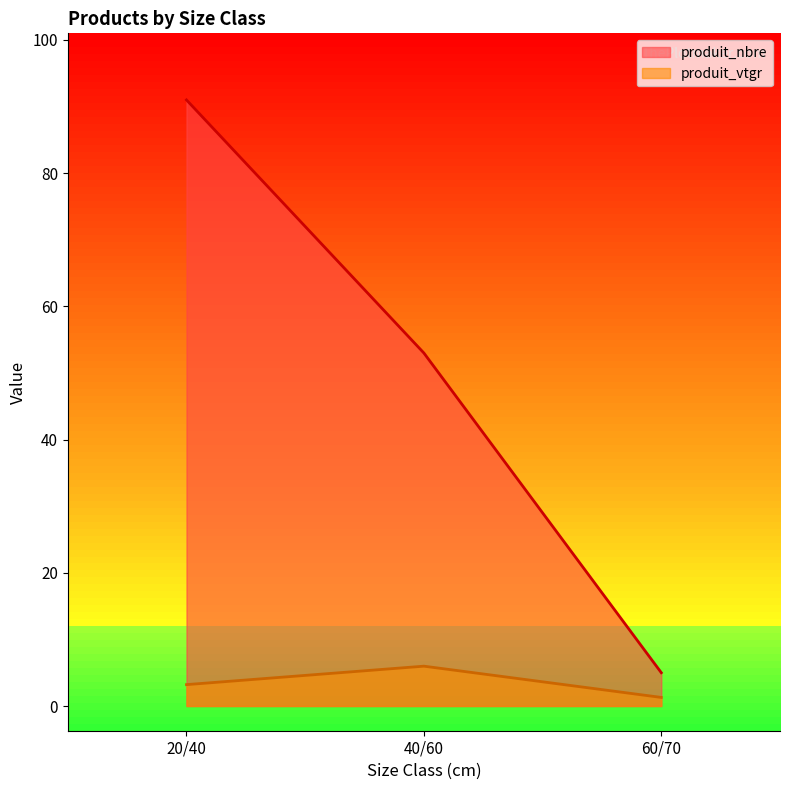

At which category does the chart reach its peak across all series?

20/40